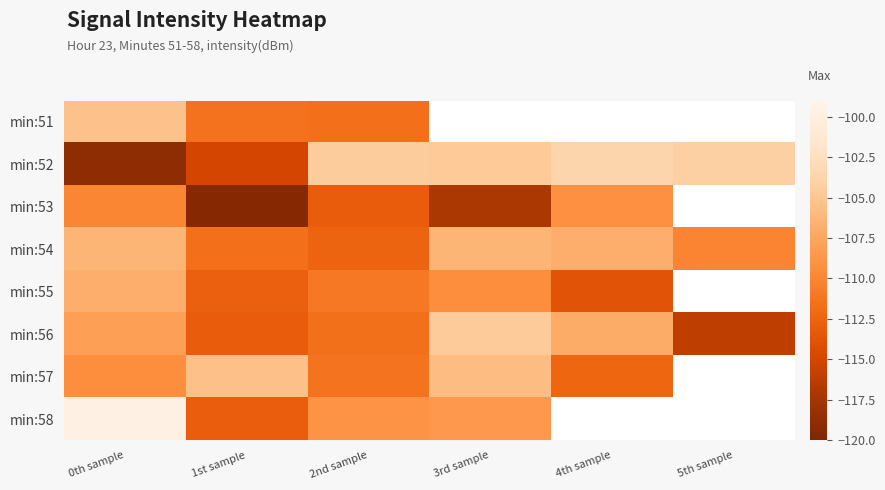

Which series has the largest range (max minus min)?

min:52